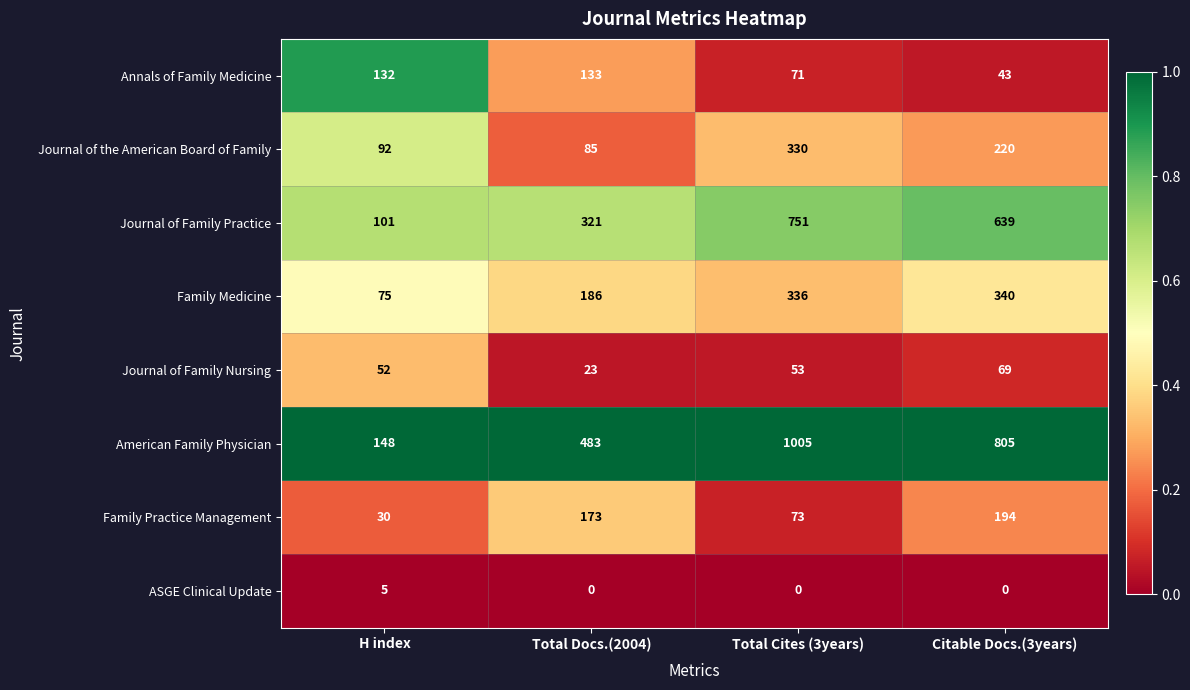

Which label corresponds to the largest value in the chart?

Total Cites (3years)